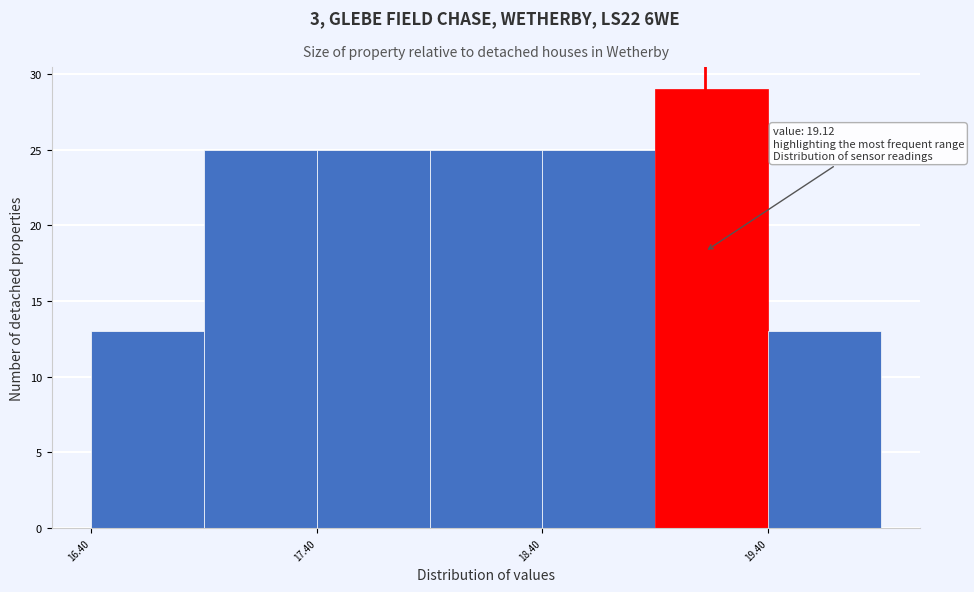

Which range on the x-axis has the tallest bar?

18.9 to 19.4